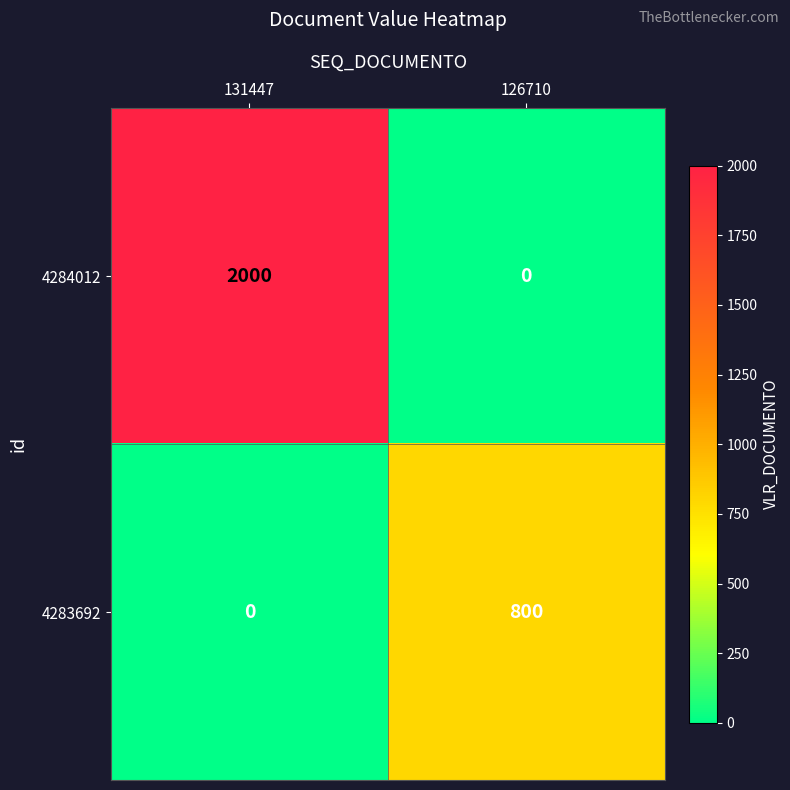

How many data points does each series have?

2